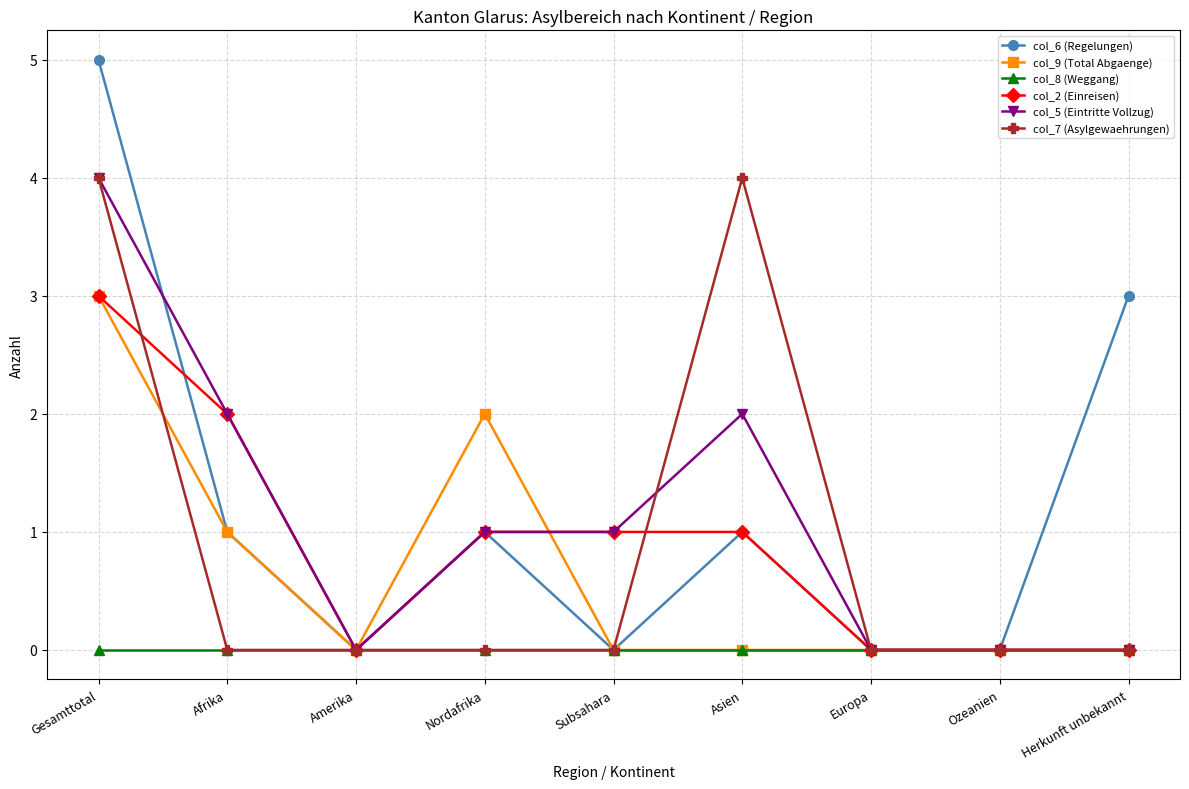

What is the maximum value shown in the chart?

5